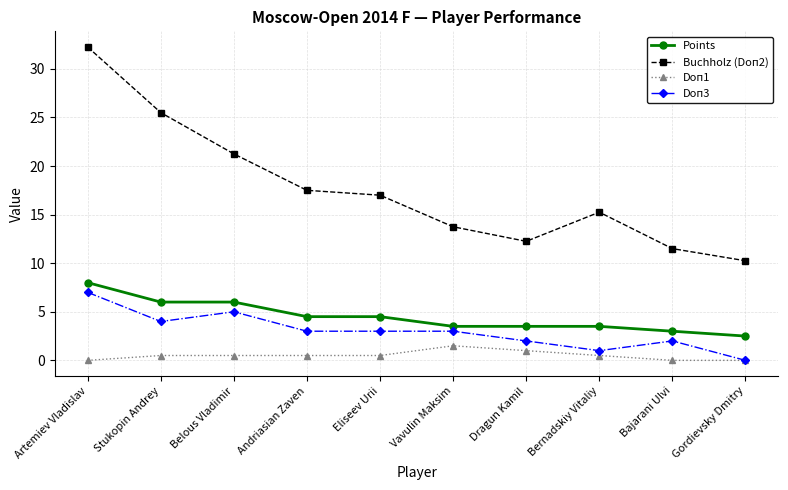

True or false: Doп1 and Points intersect in this chart.

False